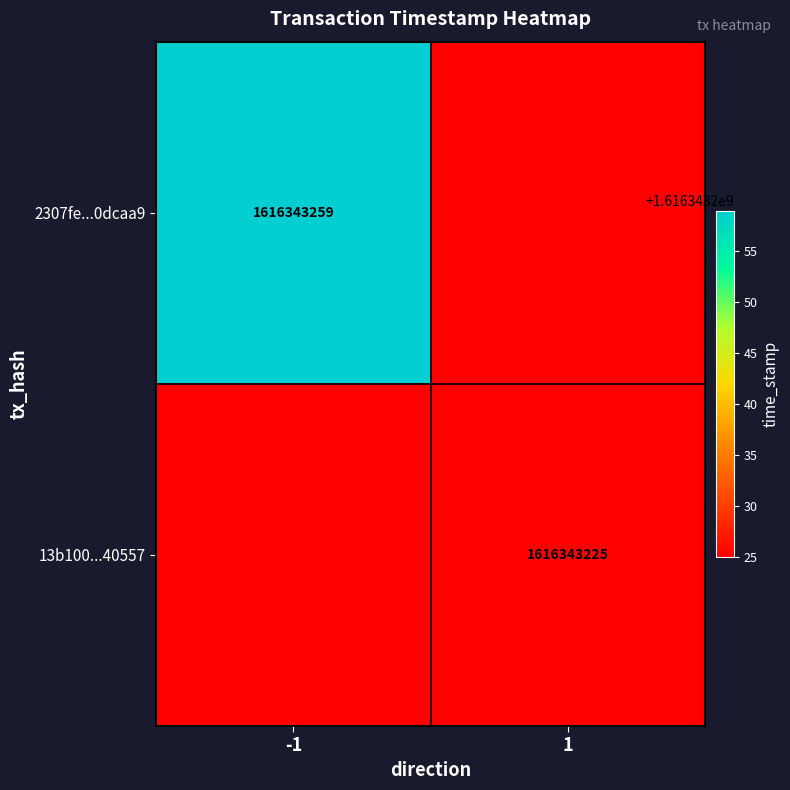

Is it true that 13b100...40557 equals 1616343225 at 1?

True